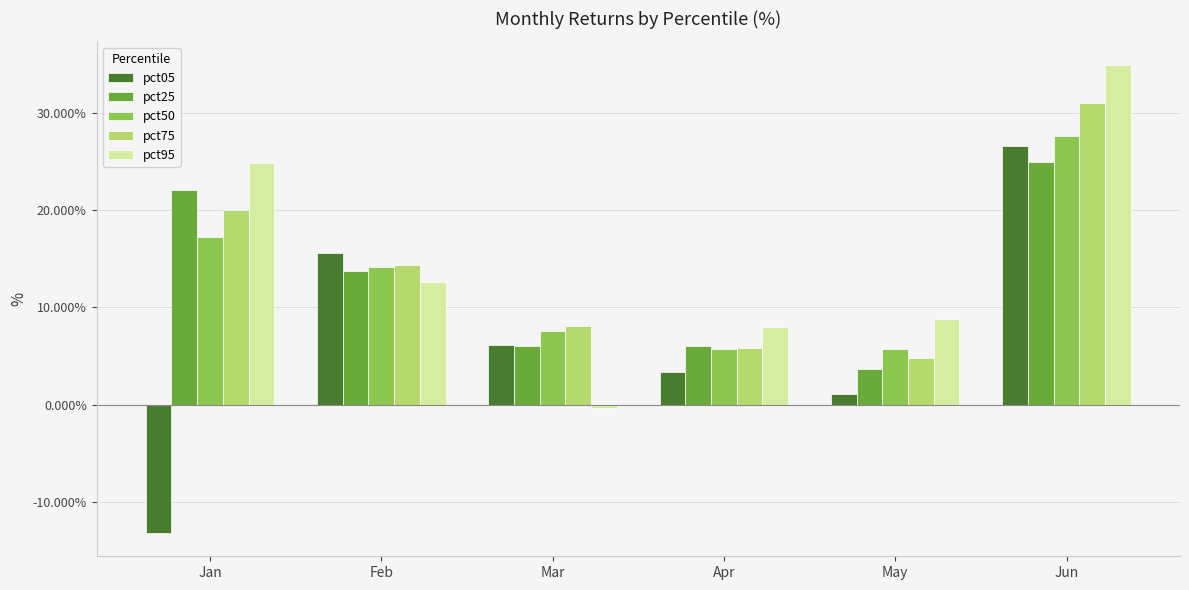

What is the difference between the second highest and second lowest values in the pct05 series?

14.5